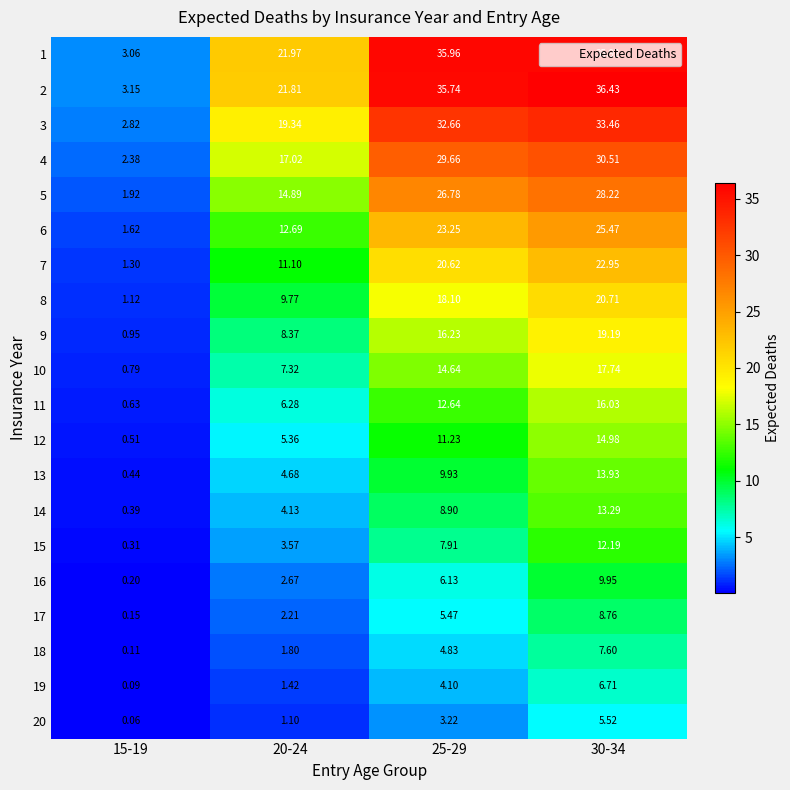

Which series has the widest spread of values?

2